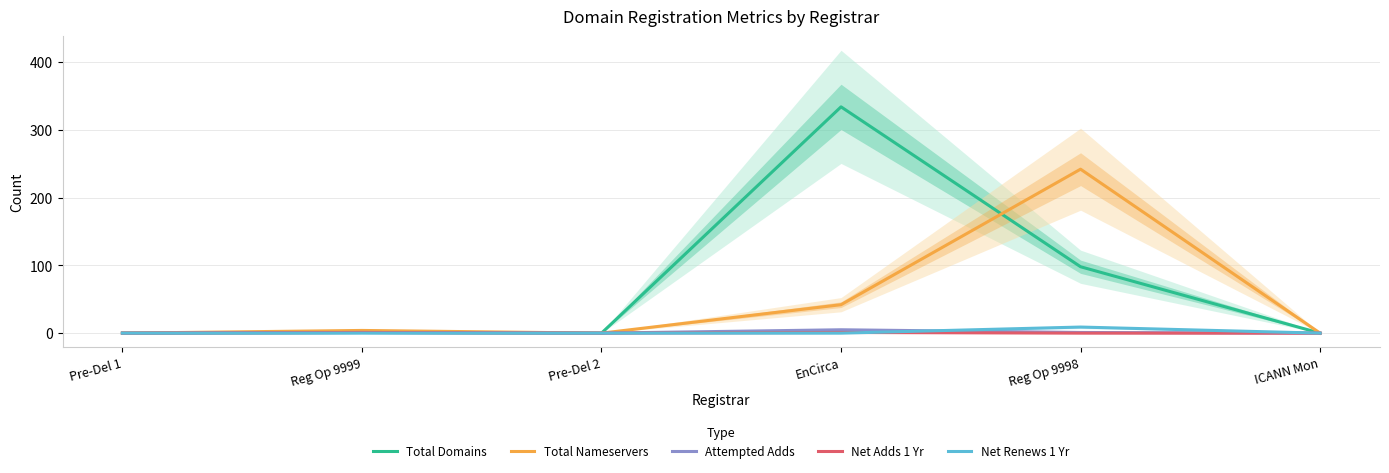

Is the value of Net Adds 1 Yr at EnCirca greater than the value of Total Nameservers at Pre-Del 2?

Yes